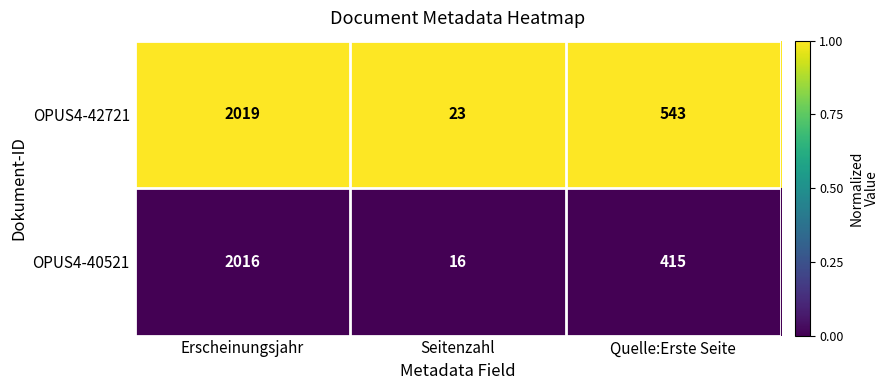

At which category is the sum across all series the highest?

Erscheinungsjahr